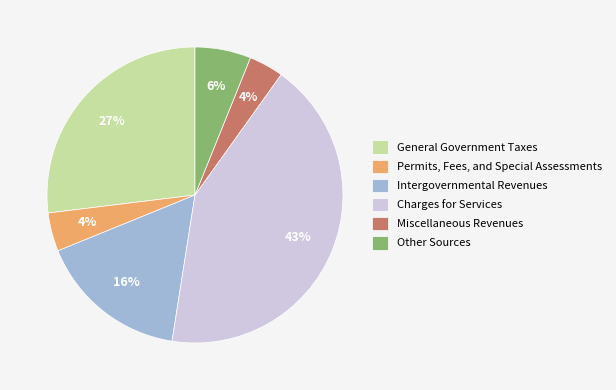

Is there any slice that represents more than half of the pie?

No